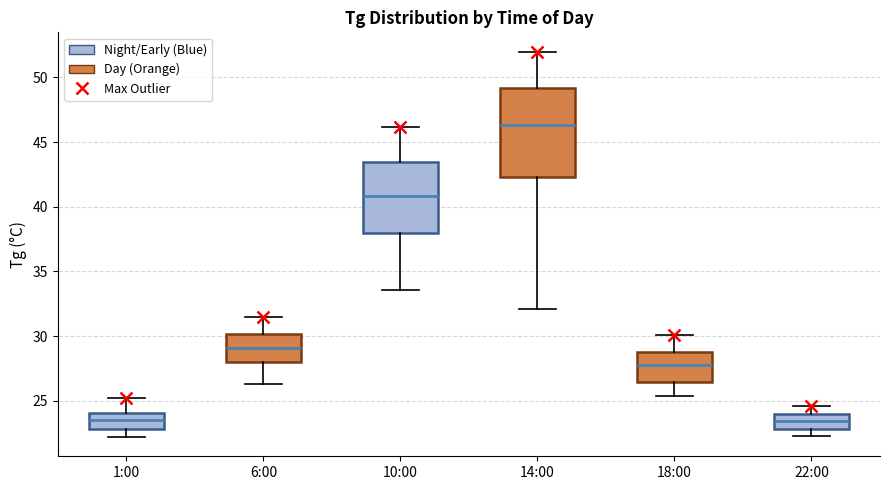

Which box has the highest median line?

14:00